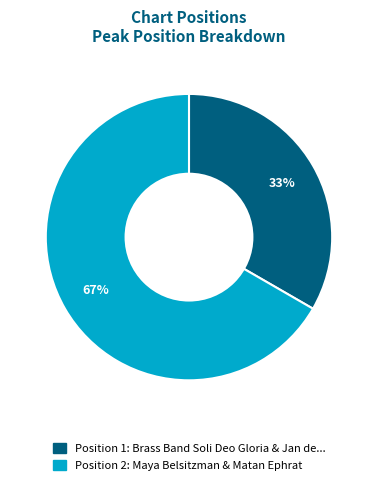

Does any single category account for the majority?

Yes